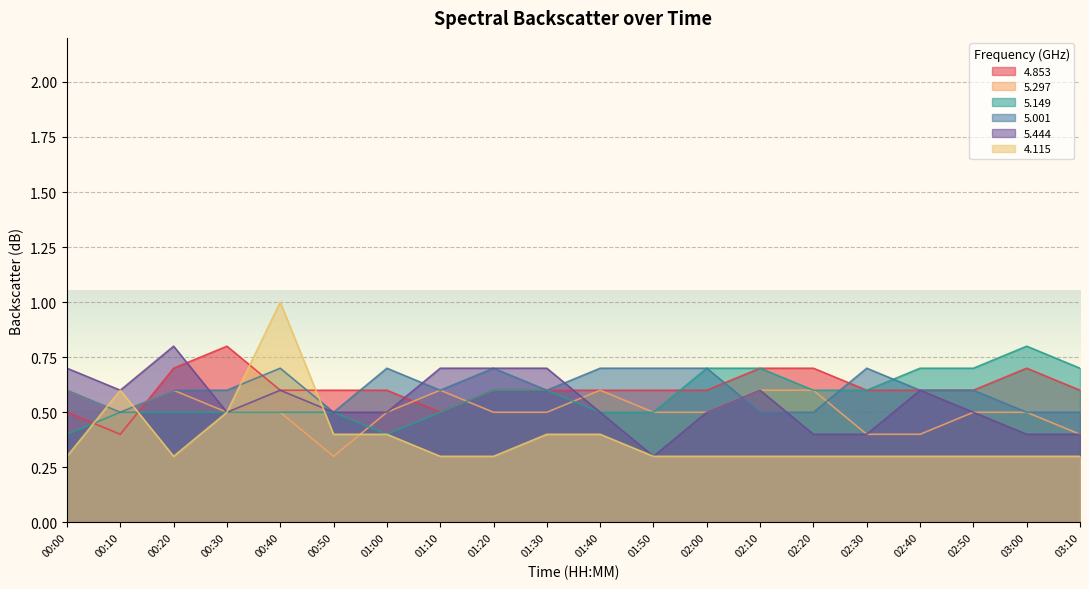

What is the total value across all series at 01:20?

3.4